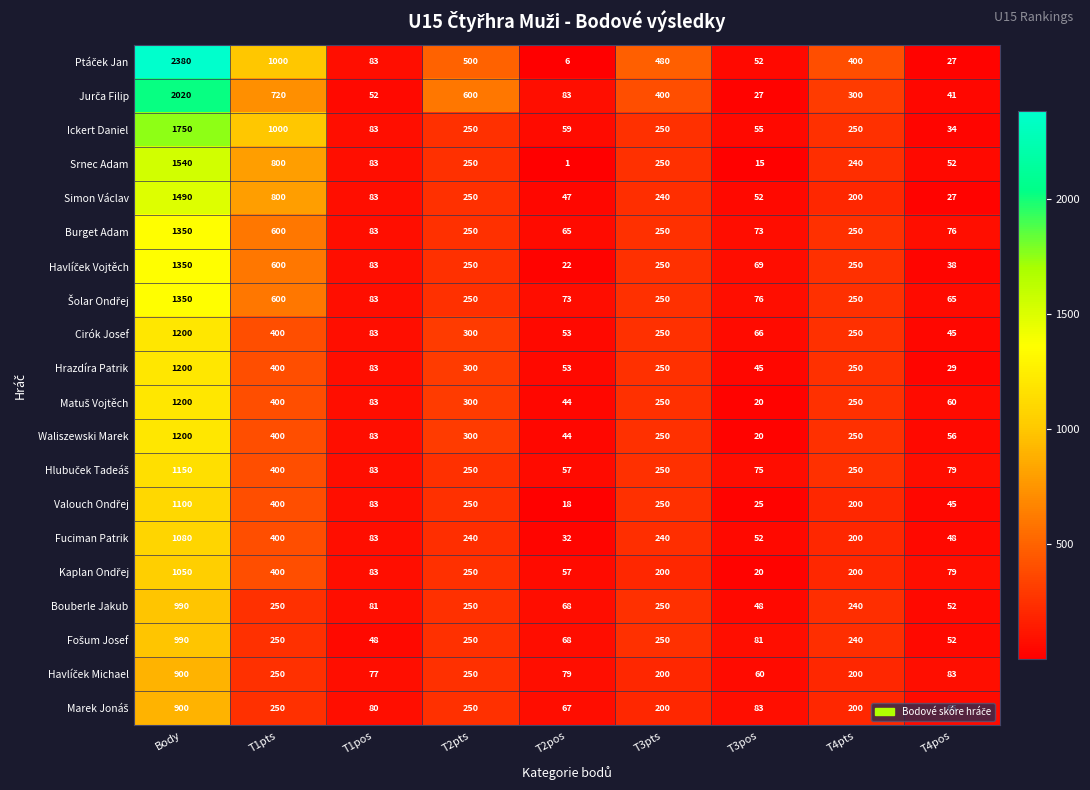

Count the number of data series in this chart.

20